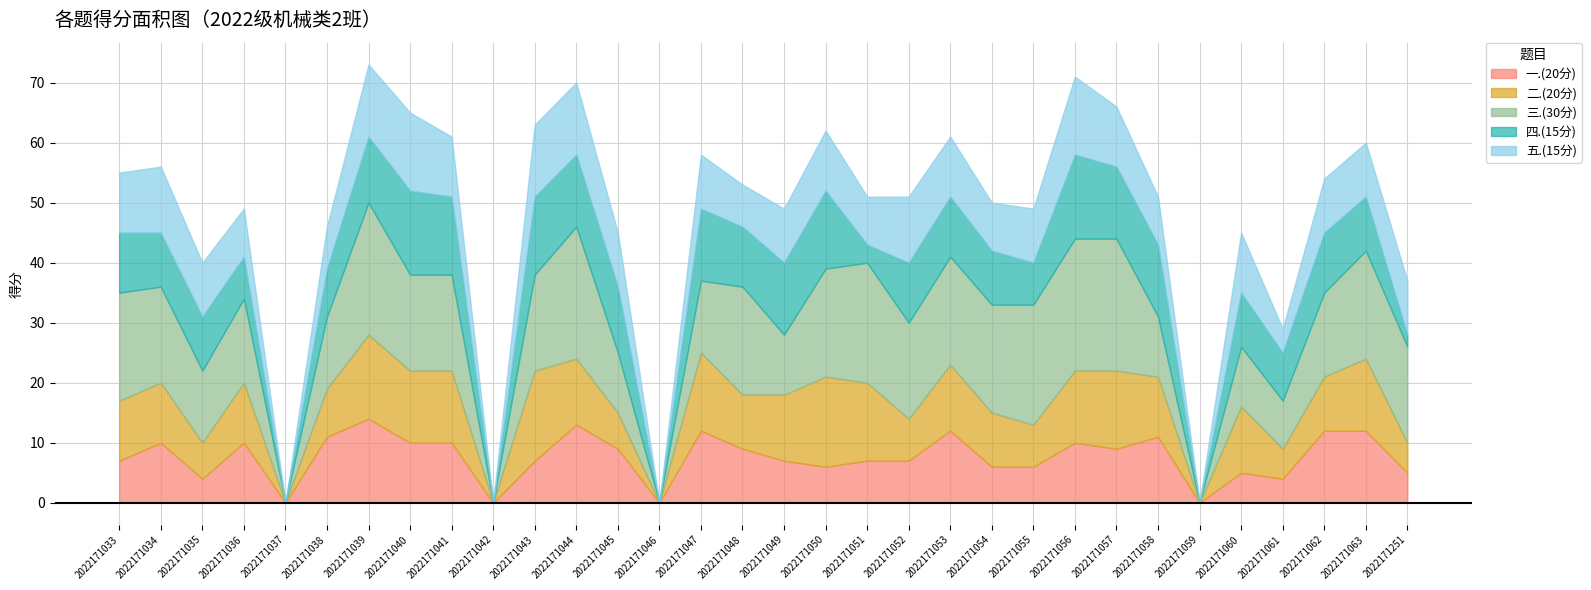

Reading left to right, transcribe all the data shown in this chart.

一.(20分): 7	10	4	10	0	11	14	10	10	0	7	13	9	0	12	9	7	6	7	7	12	6	6	10	9	11	0	5	4	12	12	5
二.(20分): 10	10	6	10	0	8	14	12	12	0	15	11	6	0	13	9	11	15	13	7	11	9	7	12	13	10	0	11	5	9	12	5
三.(30分): 18	16	12	14	0	12	22	16	16	0	16	22	10	0	12	18	10	18	20	16	18	18	20	22	22	10	0	10	8	14	18	16
四.(15分): 10	9	9	7	0	8	11	14	13	0	13	12	11	0	12	10	12	13	3	10	10	9	7	14	12	12	0	9	8	10	9	2
五.(15分): 10	11	9	8	0	7	12	13	10	0	12	12	9	0	9	7	9	10	8	11	10	8	9	13	10	8	0	10	4	9	9	9